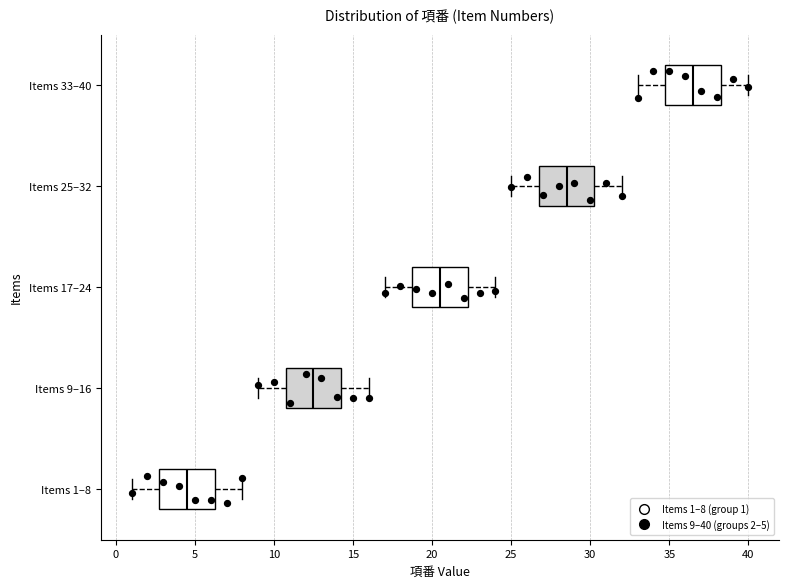

Where is the right edge of the box for Items 33–40 on the x-axis? The values are not printed on the chart, so give them approximately, as read against the axis.

38.5